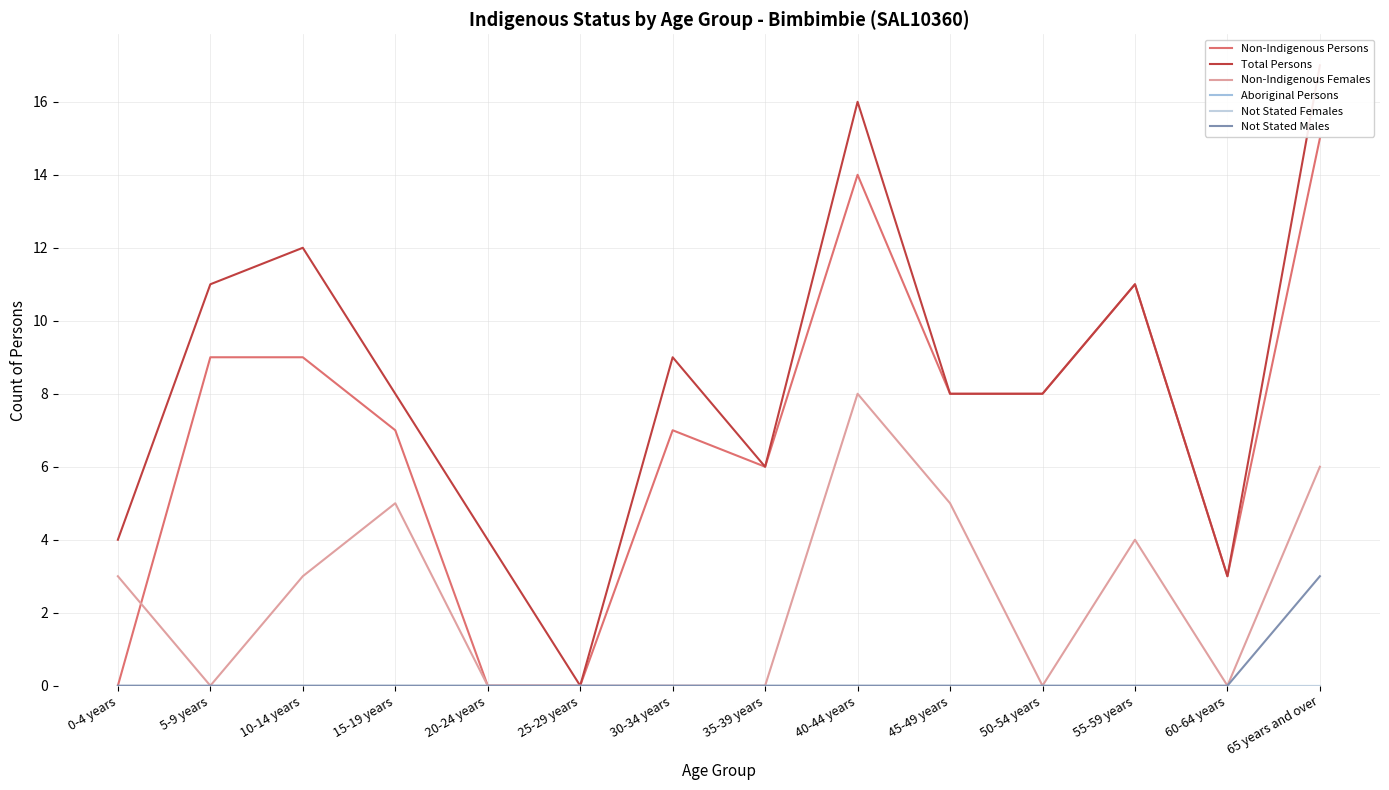

How many interior local valleys does the Total Persons series have?

3